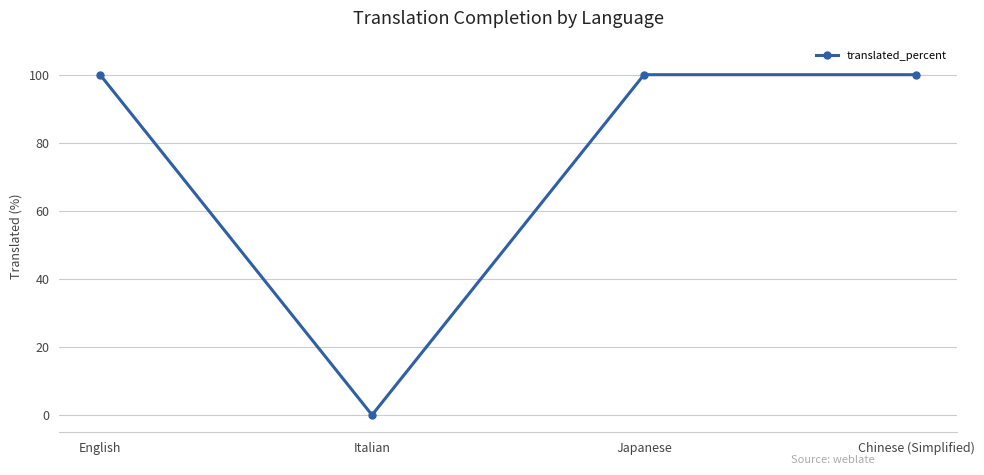

What is the label of the 1st point from the left?

English